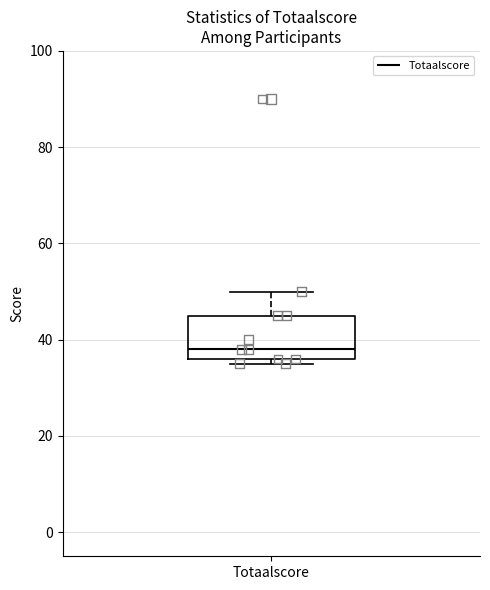

Transcribe this box plot: give where the median line is, the range the box spans, and where the two whiskers end, as read against the y-axis. The values are not printed on the chart, so give them approximately, as read against the axis.

median 38, box 36 to 46, whiskers 36 (just below the box's lower edge) to 50